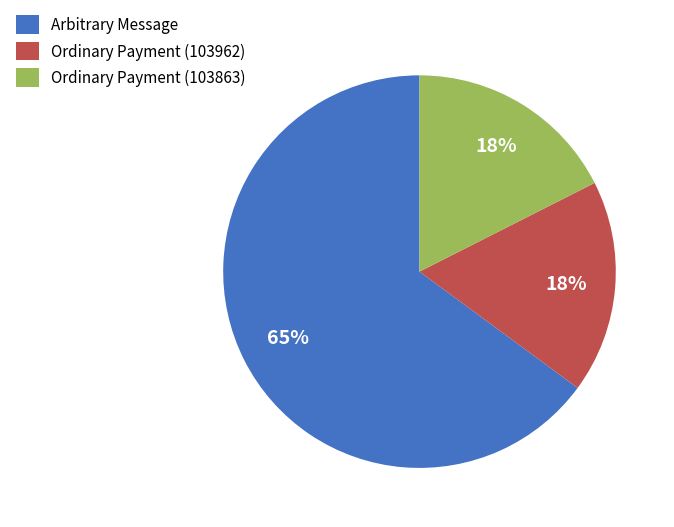

Is Arbitrary Message the majority of the pie?

Yes